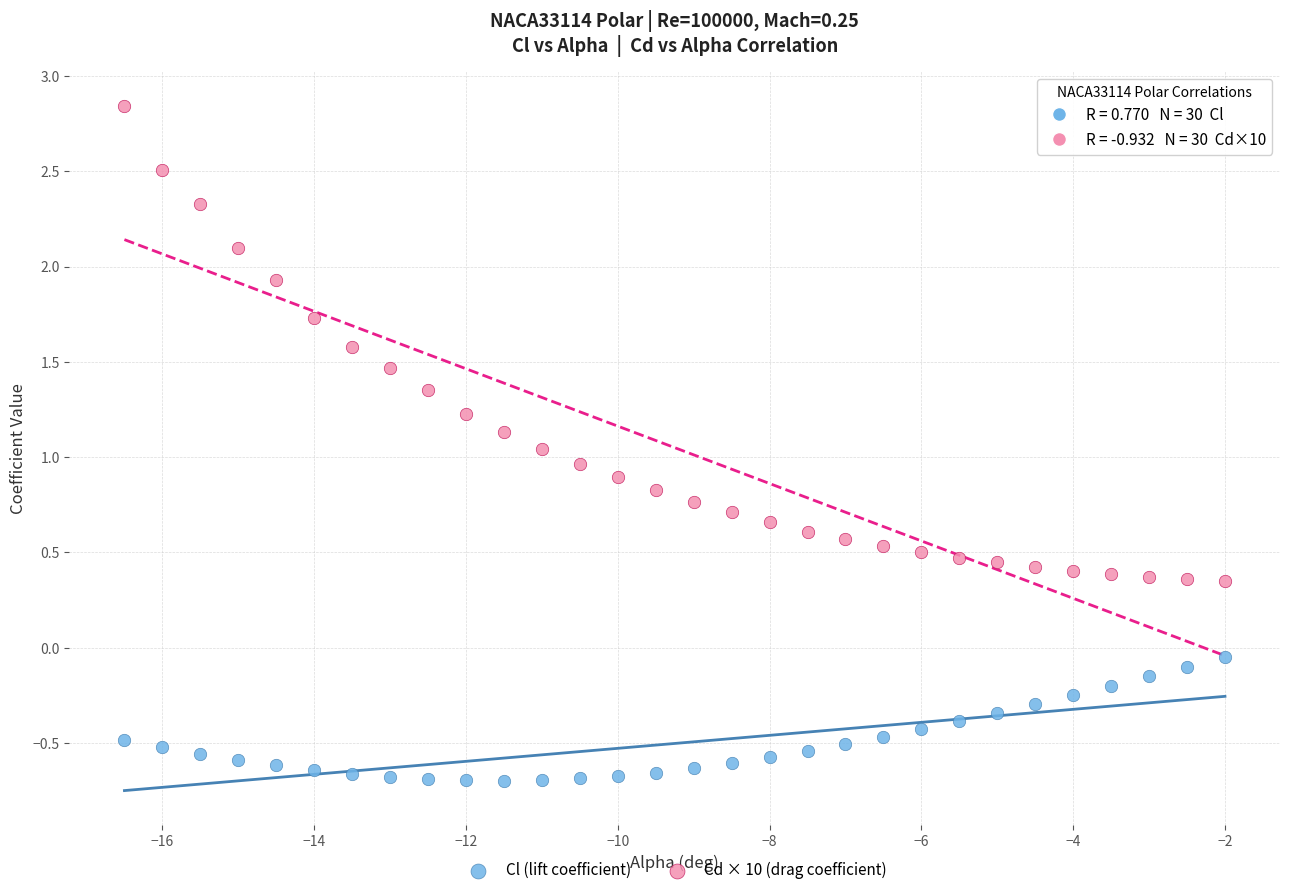

What is the X range (max minus min) for the scatter plot?

14.5